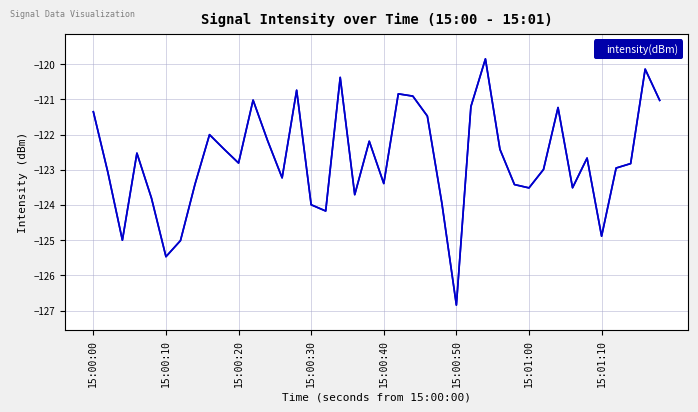

How many interior local valleys (lower than both neighbors) does the data have?

11